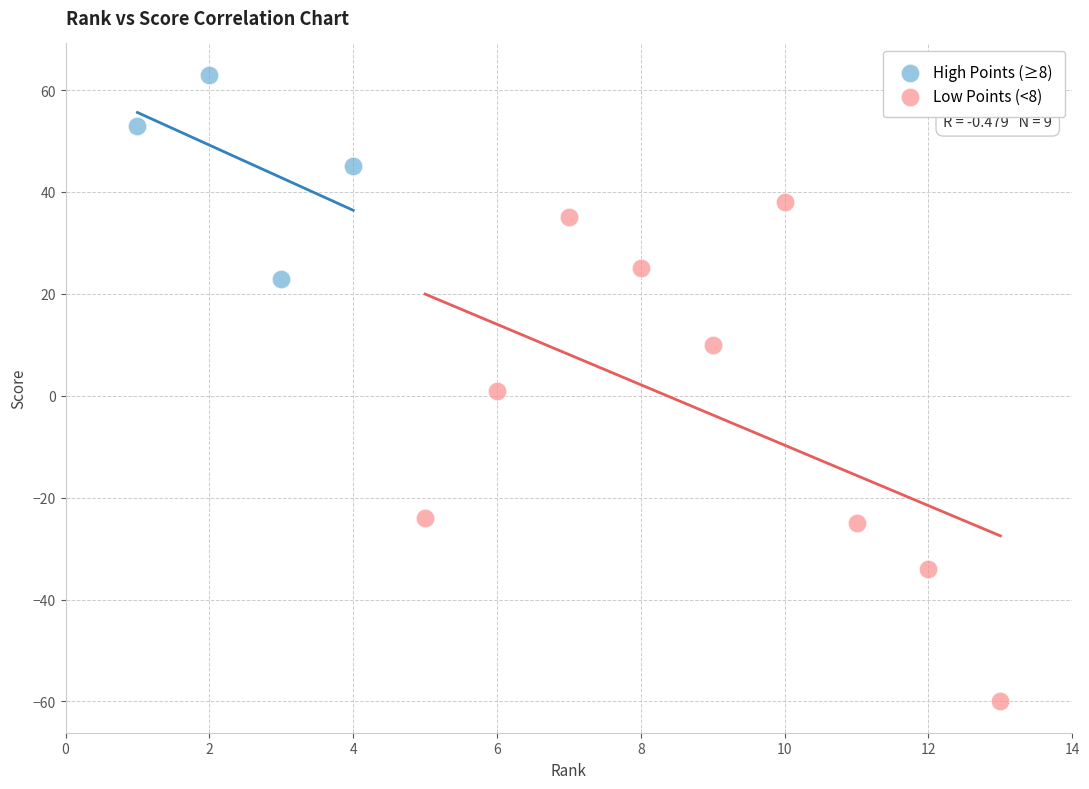

Which series contains the highest Y value?

High Points (≥8)